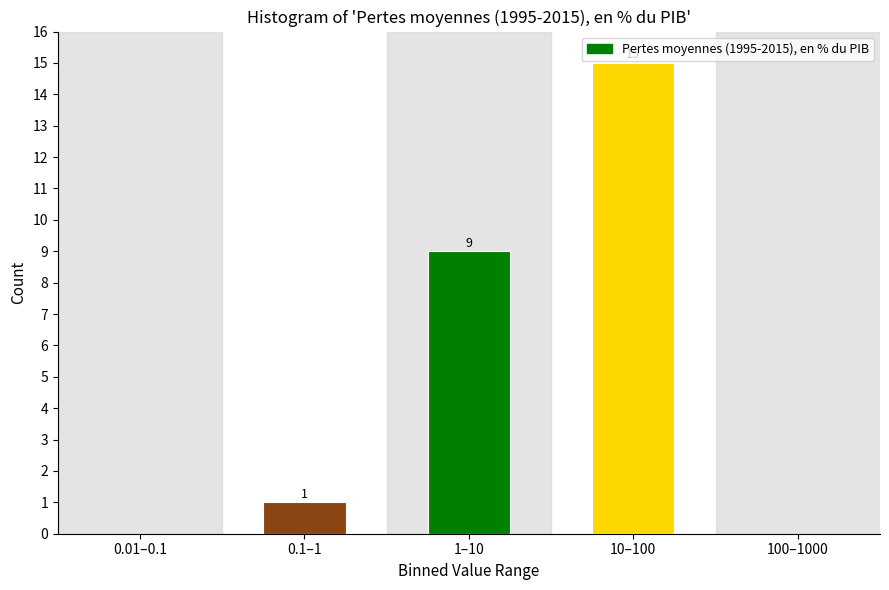

What is the sum of all values?

25